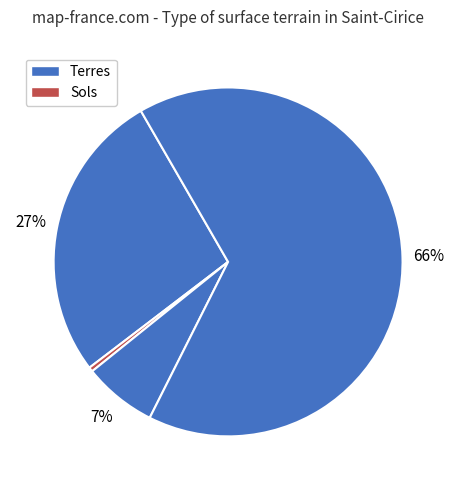

How many segments does this pie chart have?

4